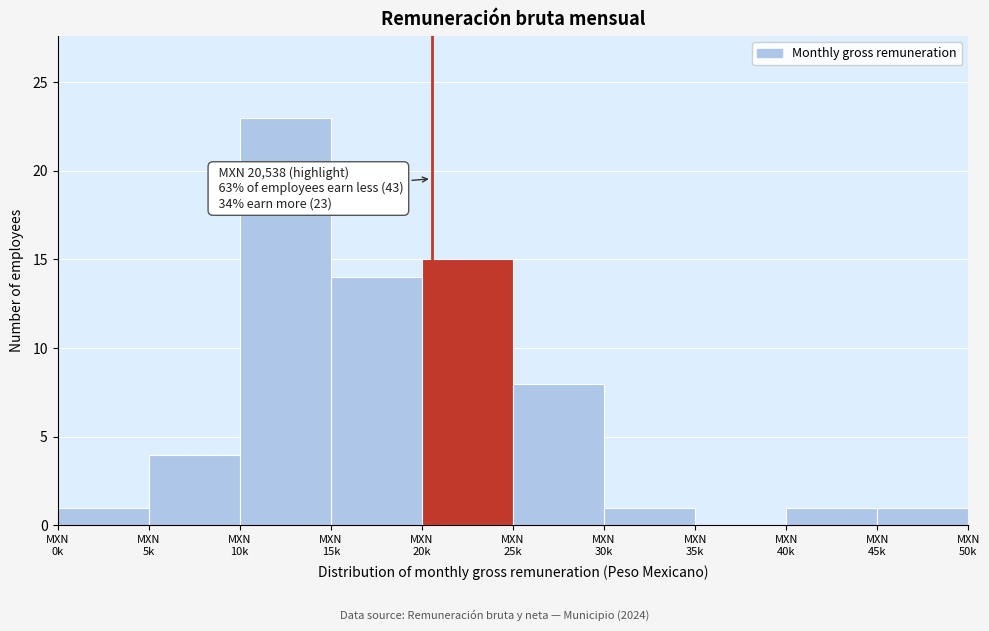

What is the sum of all values?

68